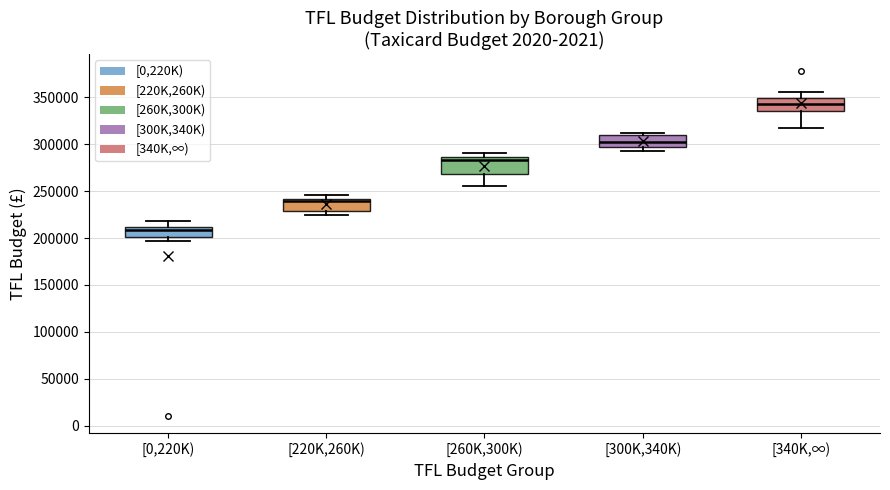

Which box has the highest median line?

[340K,∞)